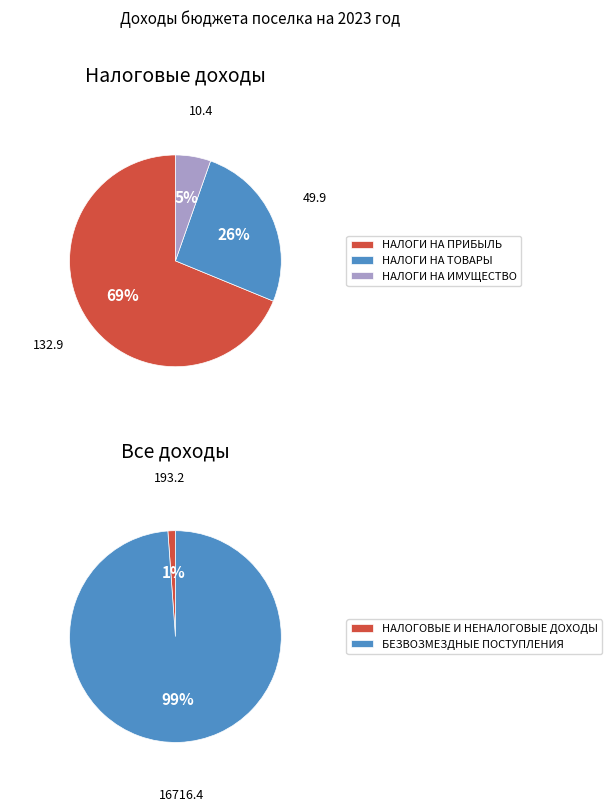

Rank the categories by value from lowest to highest.

НАЛОГИ НА ИМУЩЕСТВО, НАЛОГИ НА ТОВАРЫ (РАБОТЫ, УСЛУГИ), НАЛОГИ НА ПРИБЫЛЬ, ДОХОДЫ, НАЛОГОВЫЕ И НЕНАЛОГОВЫЕ ДОХОДЫ, БЕЗВОЗМЕЗДНЫЕ ПОСТУПЛЕНИЯ